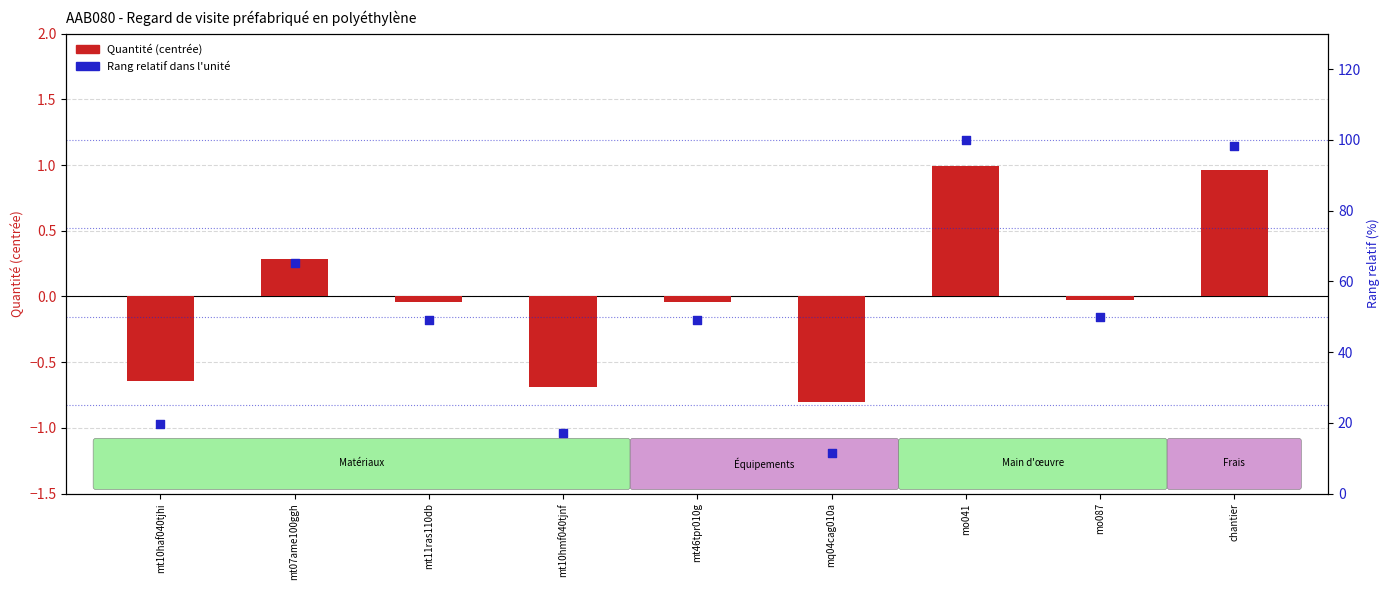

What is the total value across all series at mo041?

101.0